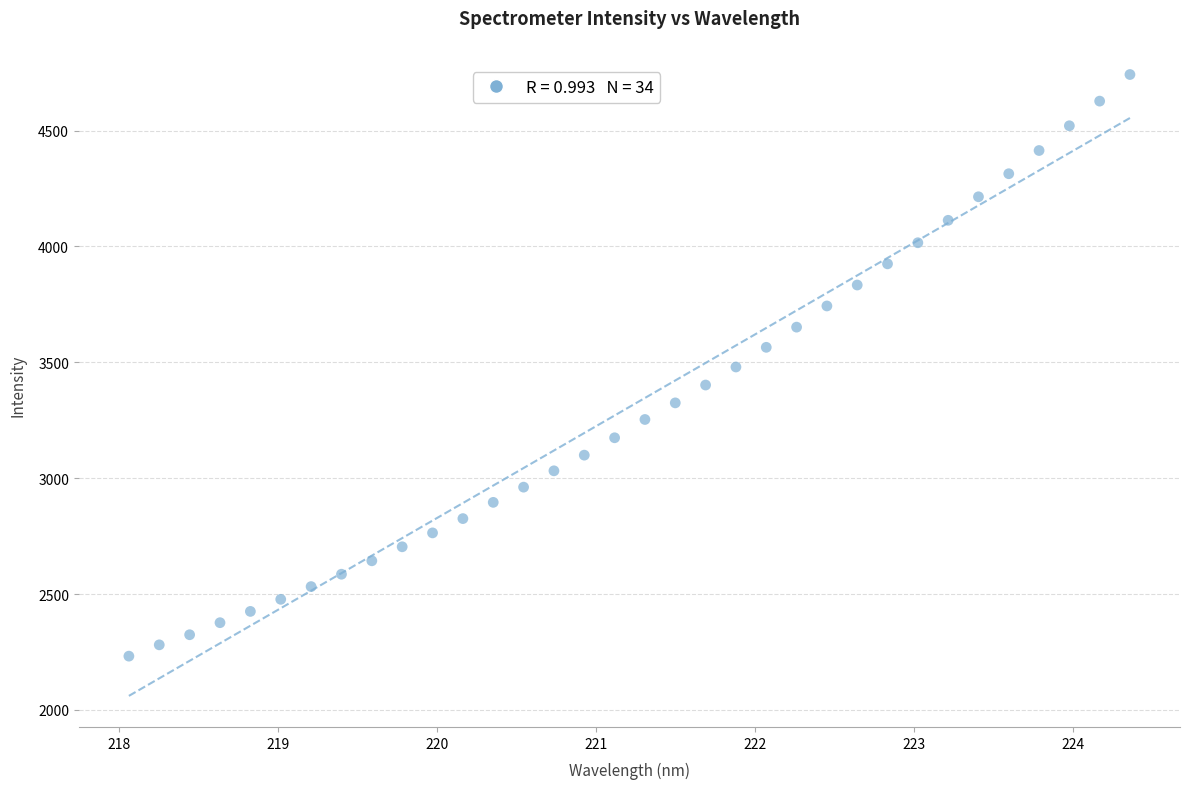

What is the range of Y values (max minus min)?

2509.4